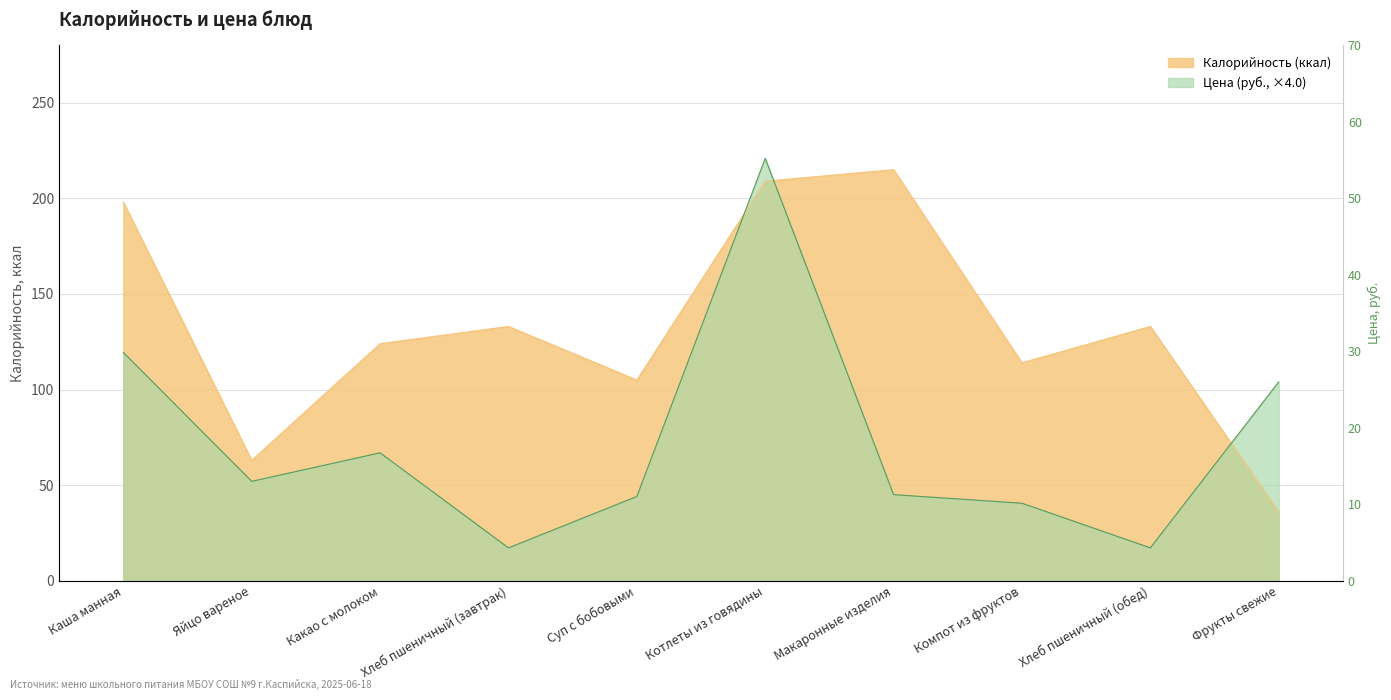

Which series ends up on top after the final intersection of Цена and Калорийность?

Цена